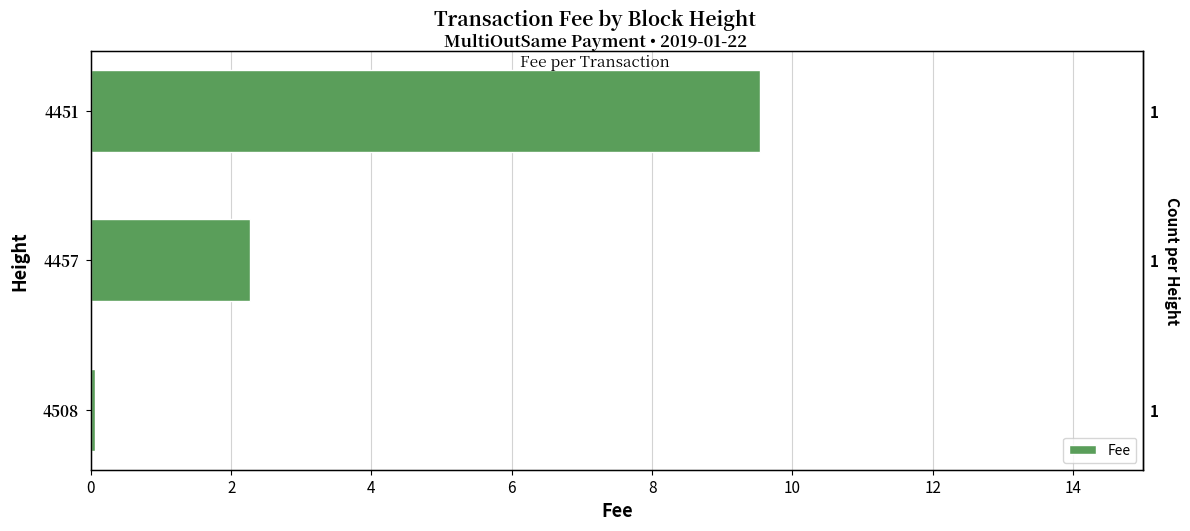

Between 4 and 0, which is larger?

4